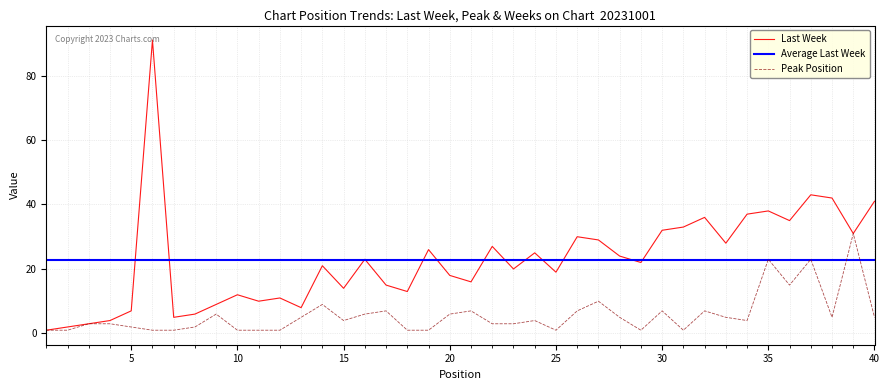

True or false: Peak Position and Last Week intersect in this chart.

False